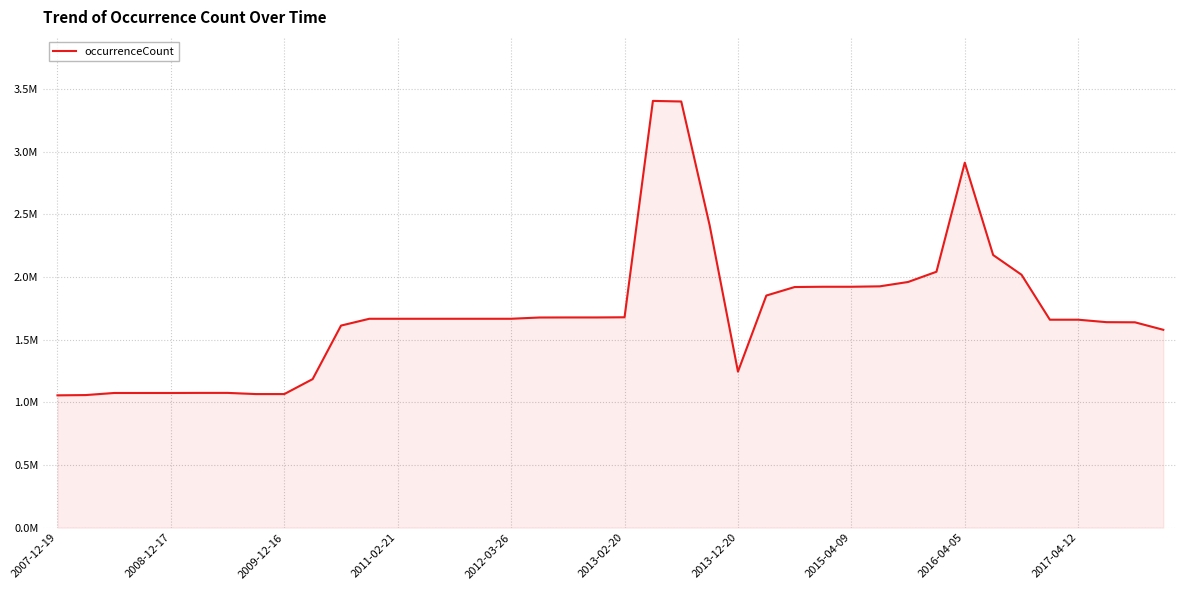

Is this an area chart (filled region under the line)?

Yes